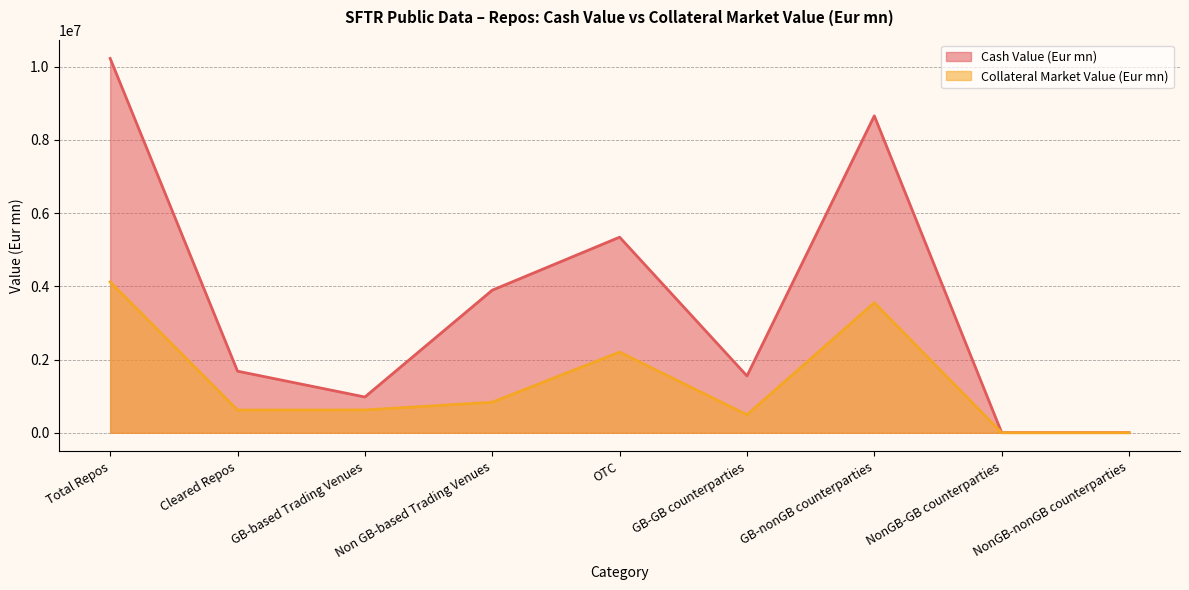

At Non GB-based Trading Venues, list the series in order from smallest to largest.

Collateral Market Value (Eur mn), Cash Value (Eur mn)